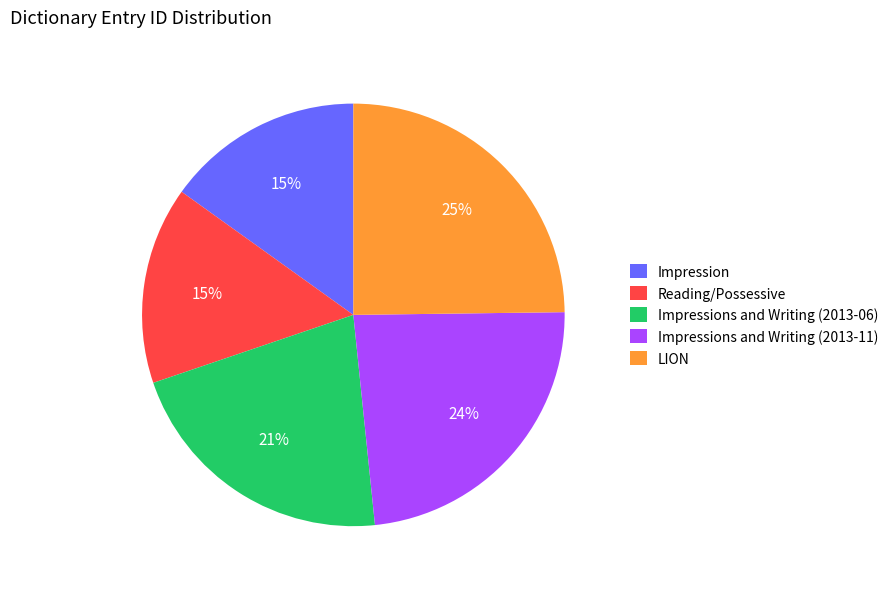

Is the sum of Impressions and Writing (2013-11) and Impression greater than half?

No